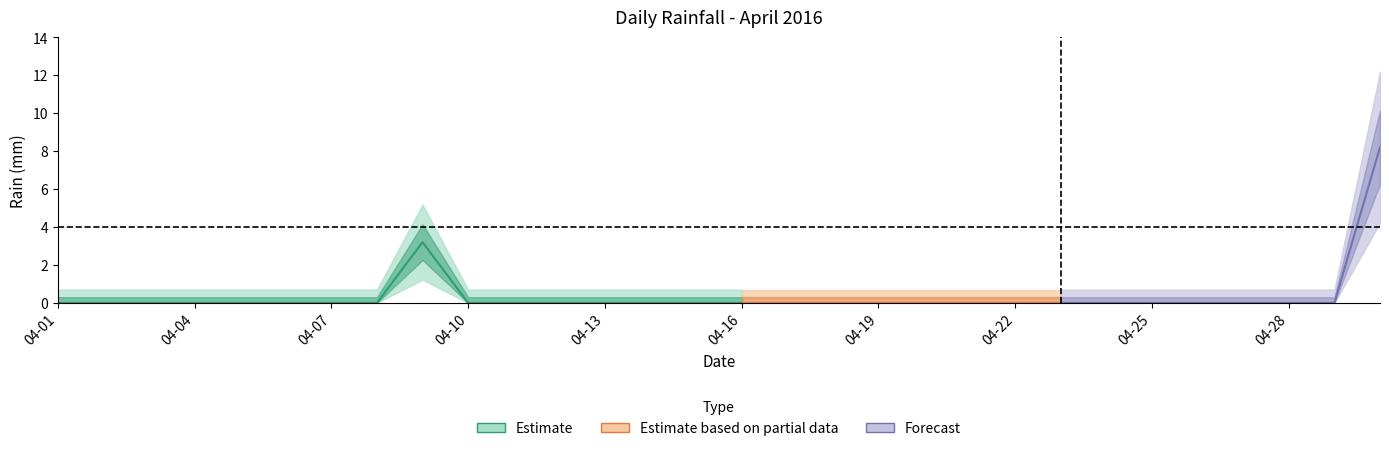

Rank the categories by value from highest to lowest.

2016-04-30, 2016-04-09, 2016-04-01, 2016-04-02, 2016-04-03, 2016-04-04, 2016-04-05, 2016-04-06, 2016-04-07, 2016-04-08, 2016-04-10, 2016-04-11, 2016-04-12, 2016-04-13, 2016-04-14, 2016-04-15, 2016-04-16, 2016-04-17, 2016-04-18, 2016-04-19, 2016-04-20, 2016-04-21, 2016-04-22, 2016-04-23, 2016-04-24, 2016-04-25, 2016-04-26, 2016-04-27, 2016-04-28, 2016-04-29